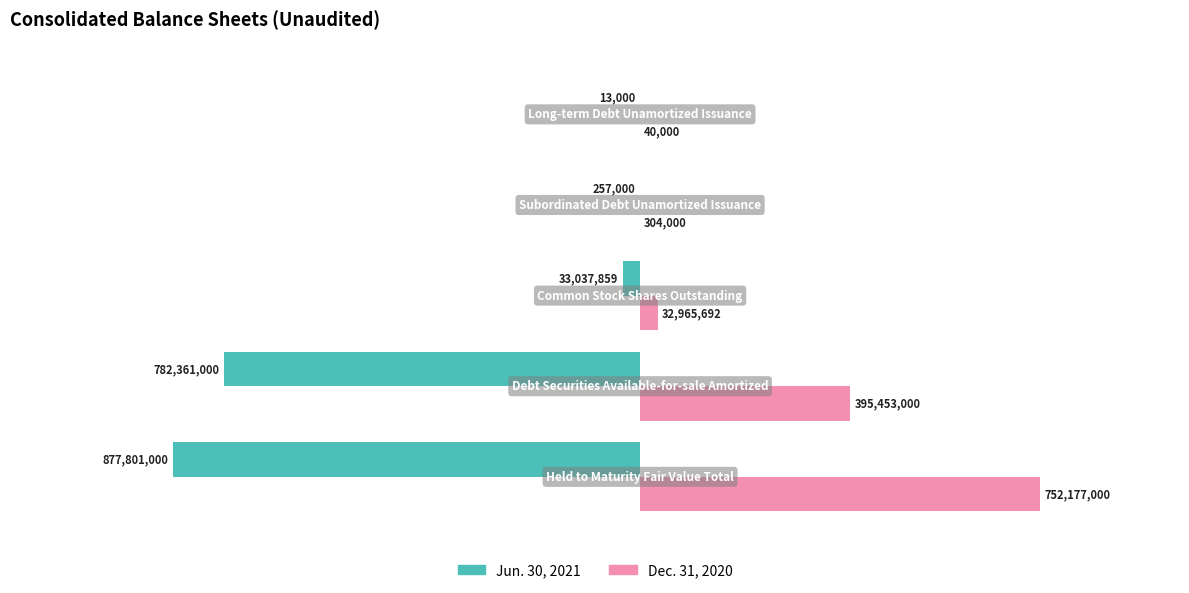

What are all the series names shown in the legend?

Jun. 30, 2021, Dec. 31, 2020